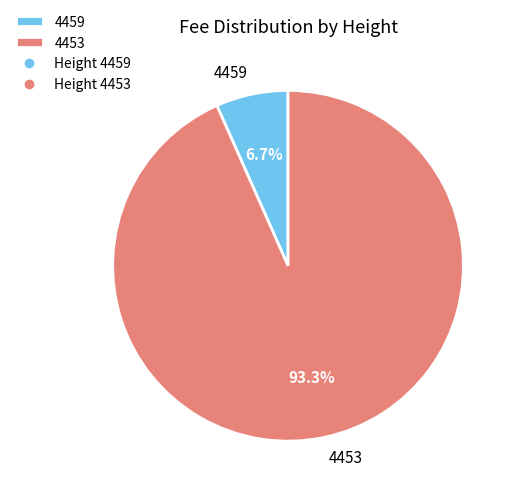

True or false: 4453 accounts for 93% of the total.

True